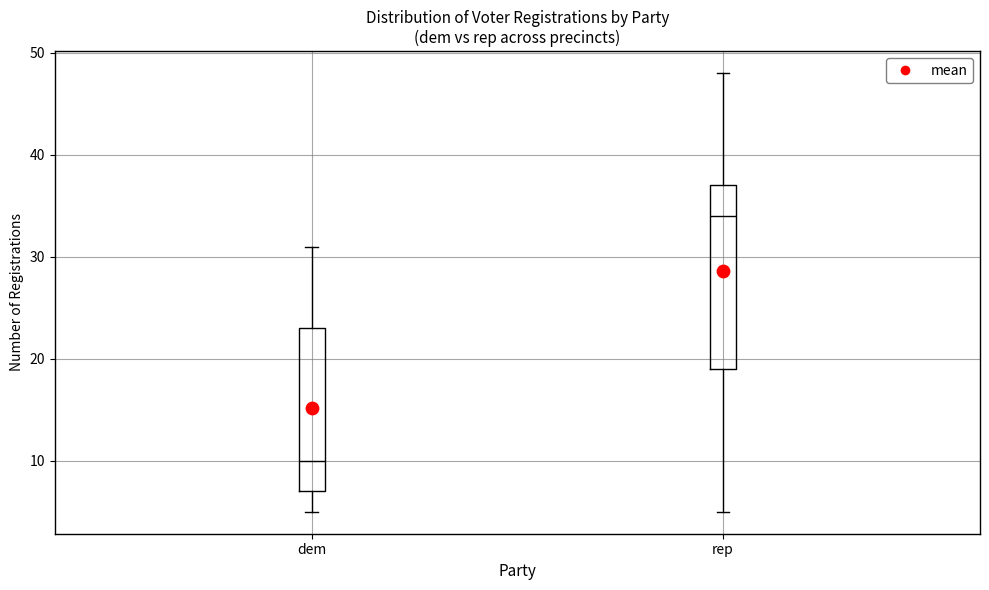

Reading left to right, transcribe this box plot: for each box, give where its median line is, the range the box spans, and where its two whiskers end, as read against the y-axis. The values are not printed on the chart, so give them approximately, as read against the axis.

dem: median 10, box 7 to 23, whiskers 5 to 31
rep: median 34, box 19 to 37, whiskers 5 to 48